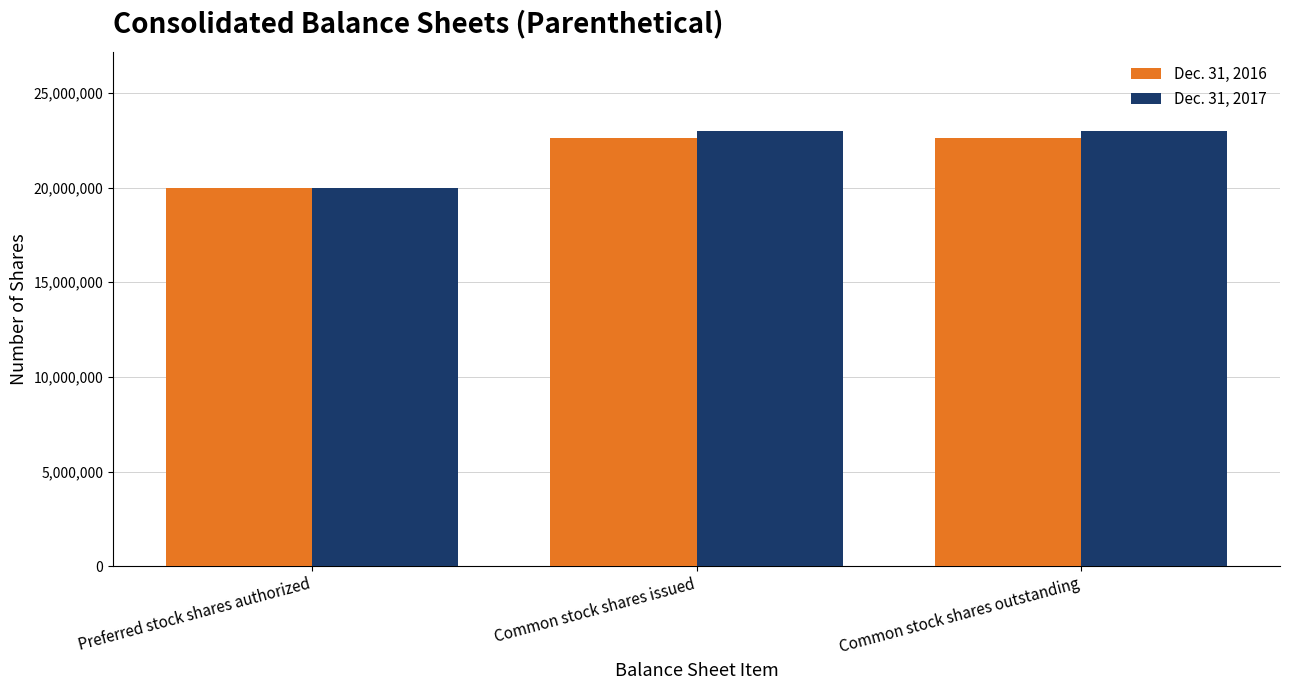

How many data points does each series have?

3